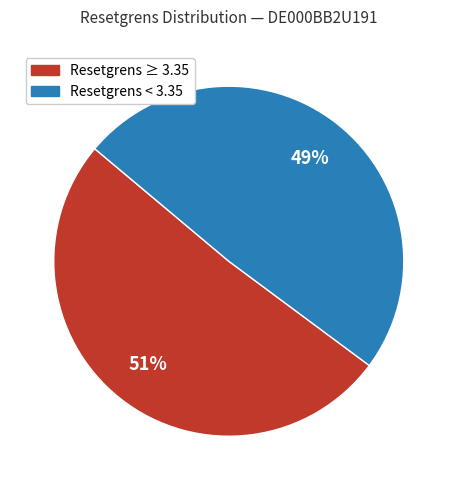

Is there a majority slice in this chart?

Yes